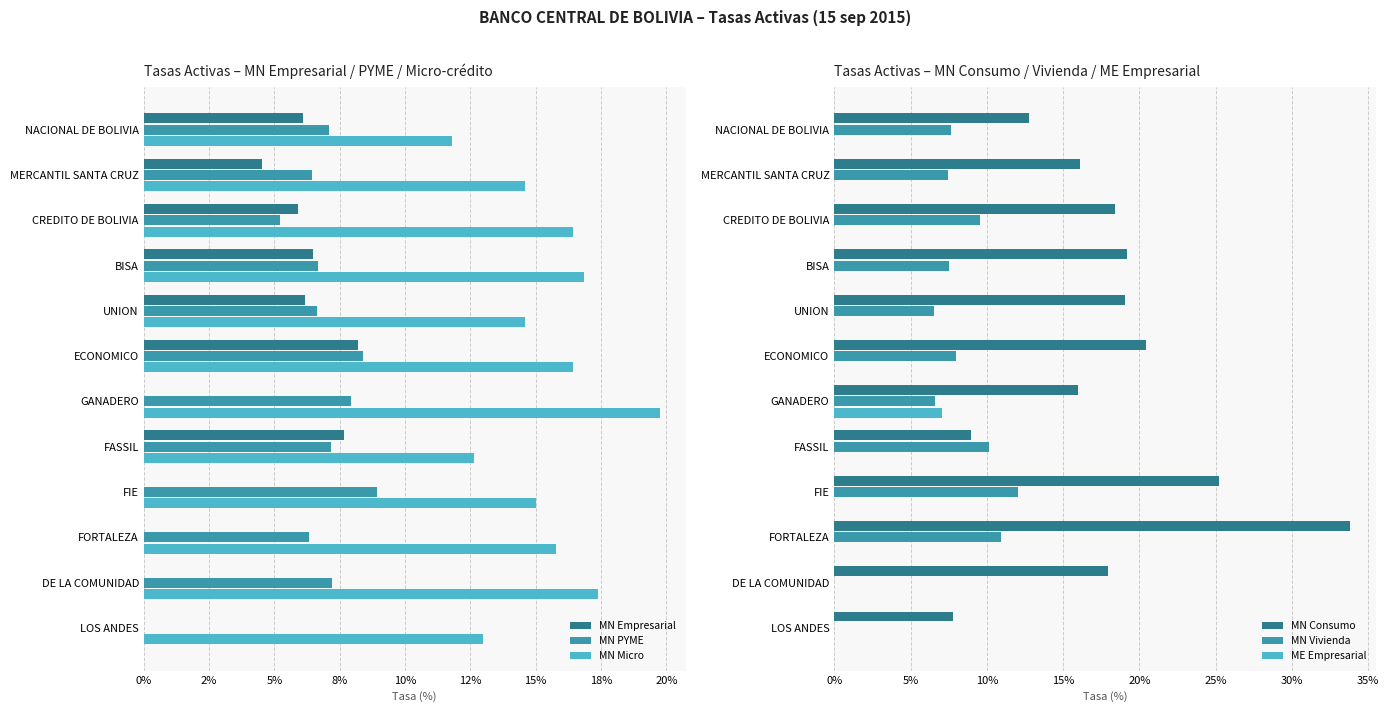

How many bars are there in each group?

6